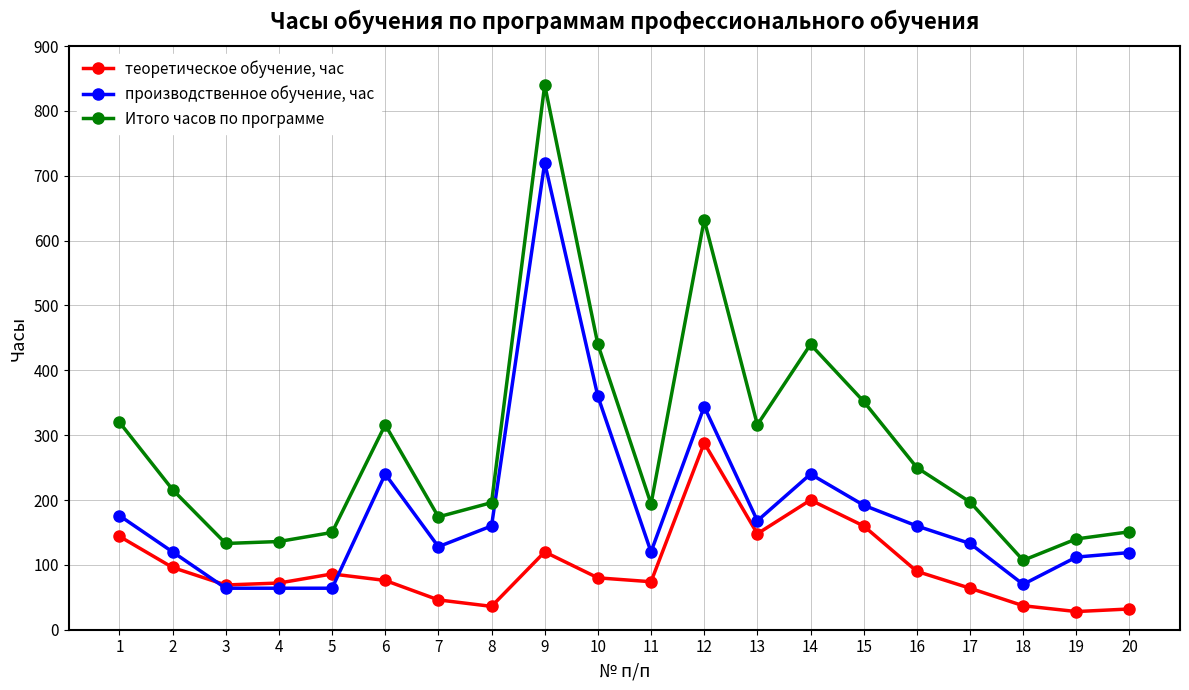

The value of производственное обучение, час at 9 is 720. True or false?

True